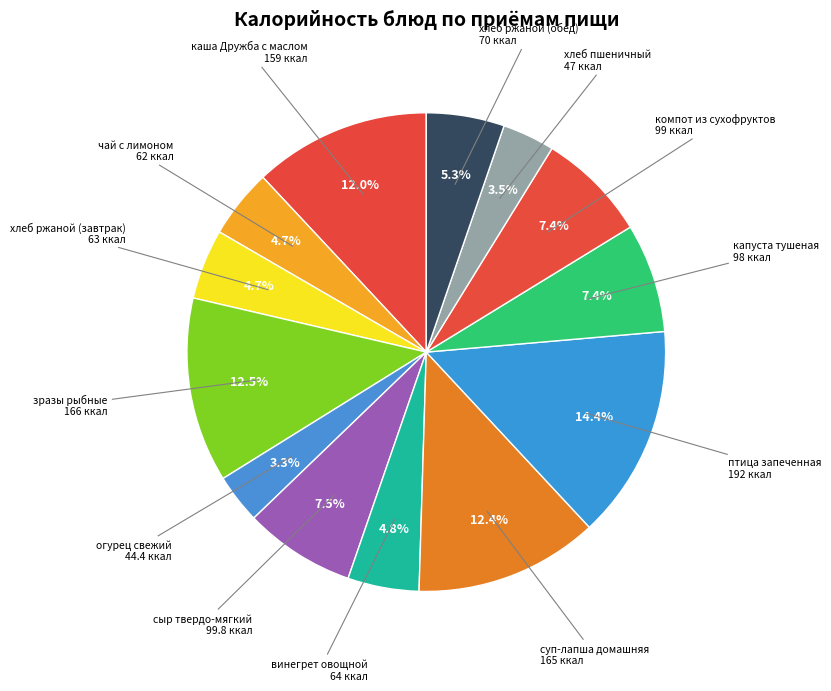

Approximately how many times larger is the value at винегрет овощной compared to компот из сухофруктов?

0.6